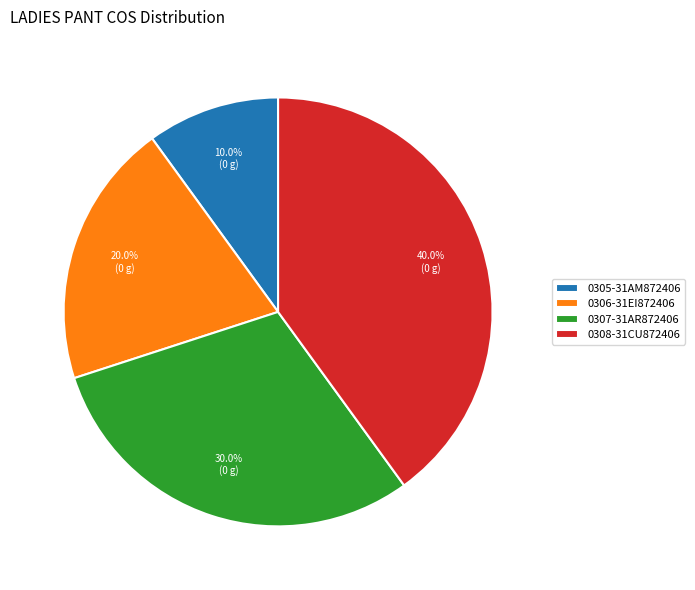

Rank the categories by value from lowest to highest.

0305-31AM872406, 0306-31EI872406, 0307-31AR872406, 0308-31CU872406